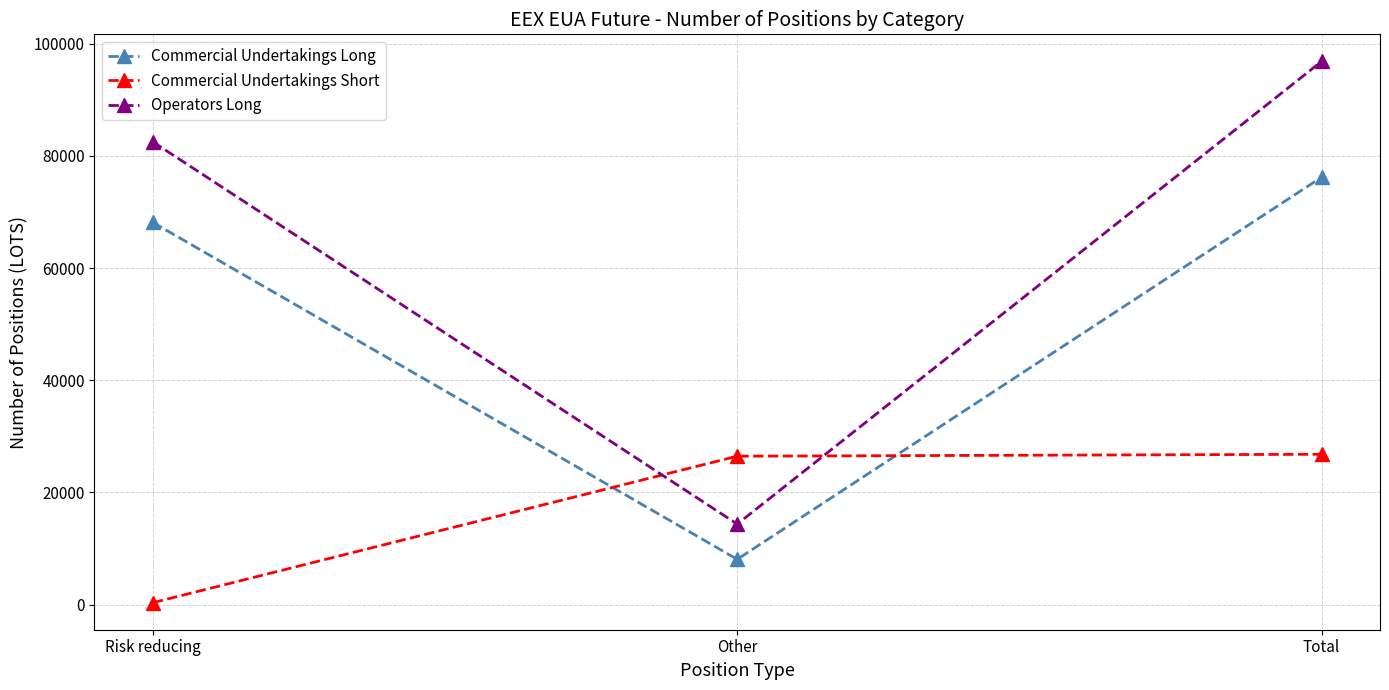

What is the label of the 3rd point from the right?

Risk reducing